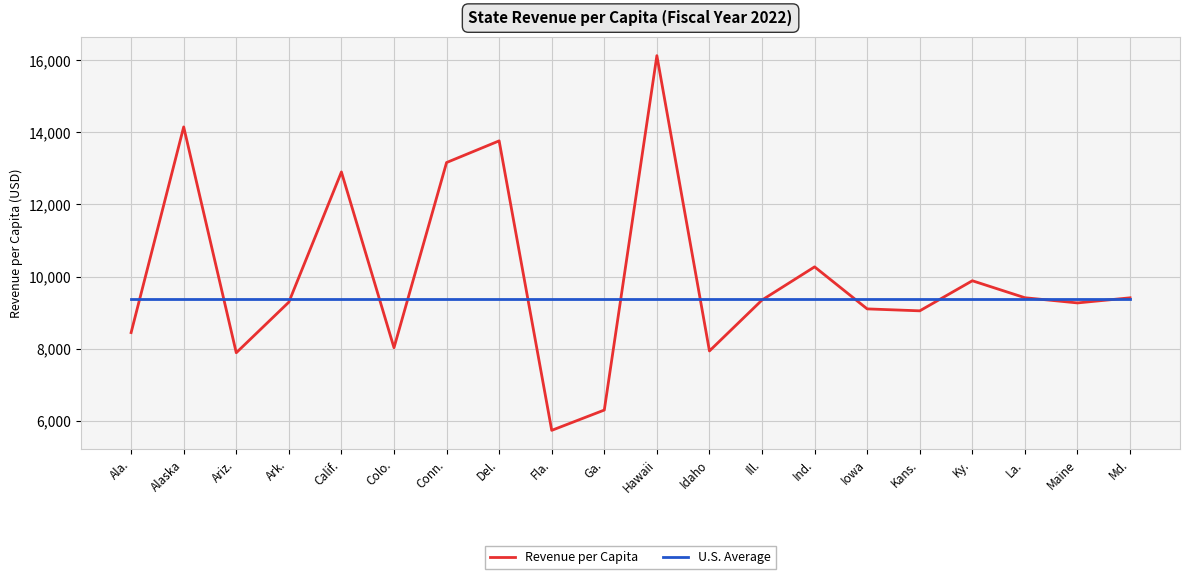

What position from the right is Maine?

2